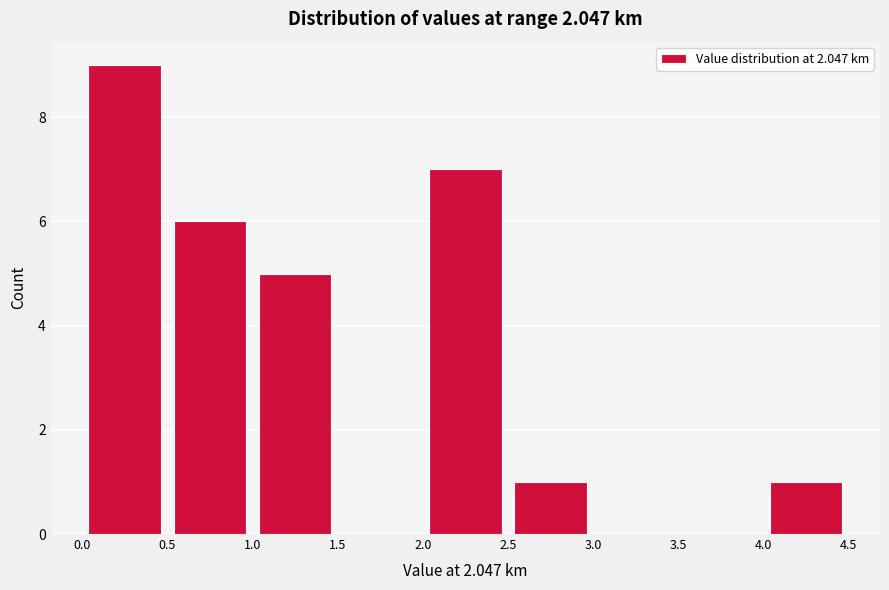

Reading left to right, list every bar in this chart as the range it spans on the x-axis followed by its height. The values are not printed on the chart, so give them approximately, as read against the axis.

0.0 to 0.5: 9
0.5 to 1.0: 6
1.0 to 1.5: 5
1.5 to 2.0: 0
2.0 to 2.5: 7
2.5 to 3.0: 1
3.0 to 3.5: 0
3.5 to 4.0: 0
4.0 to 4.5: 1